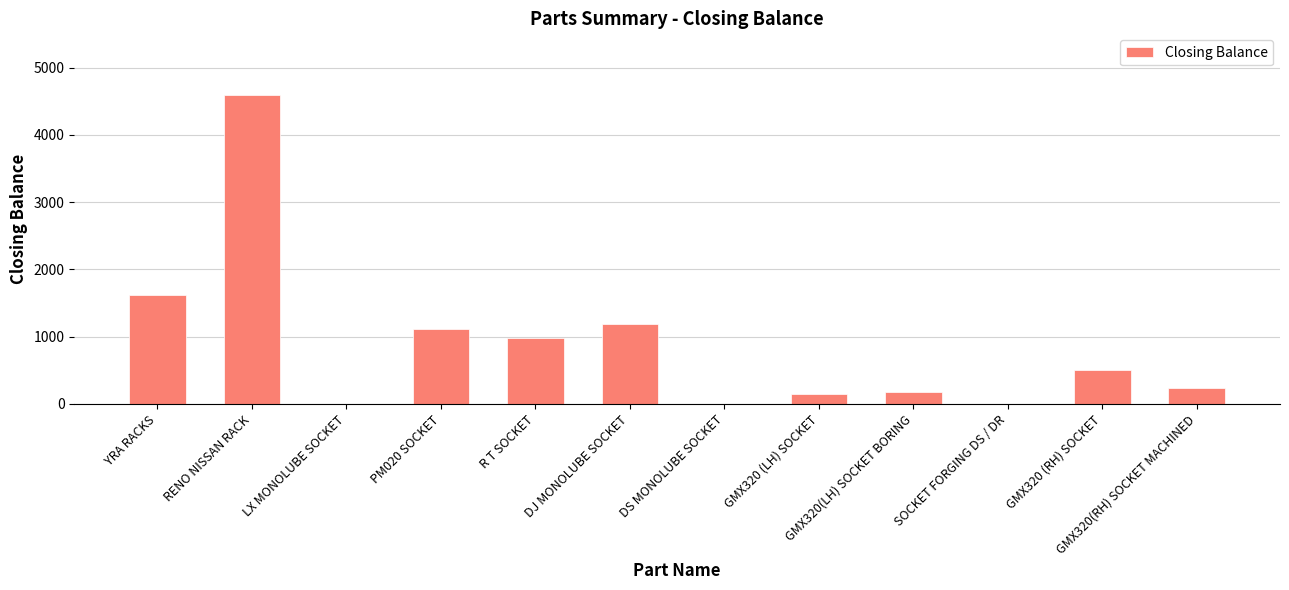

Where is the data nearest to the value 2295?

YRA RACKS